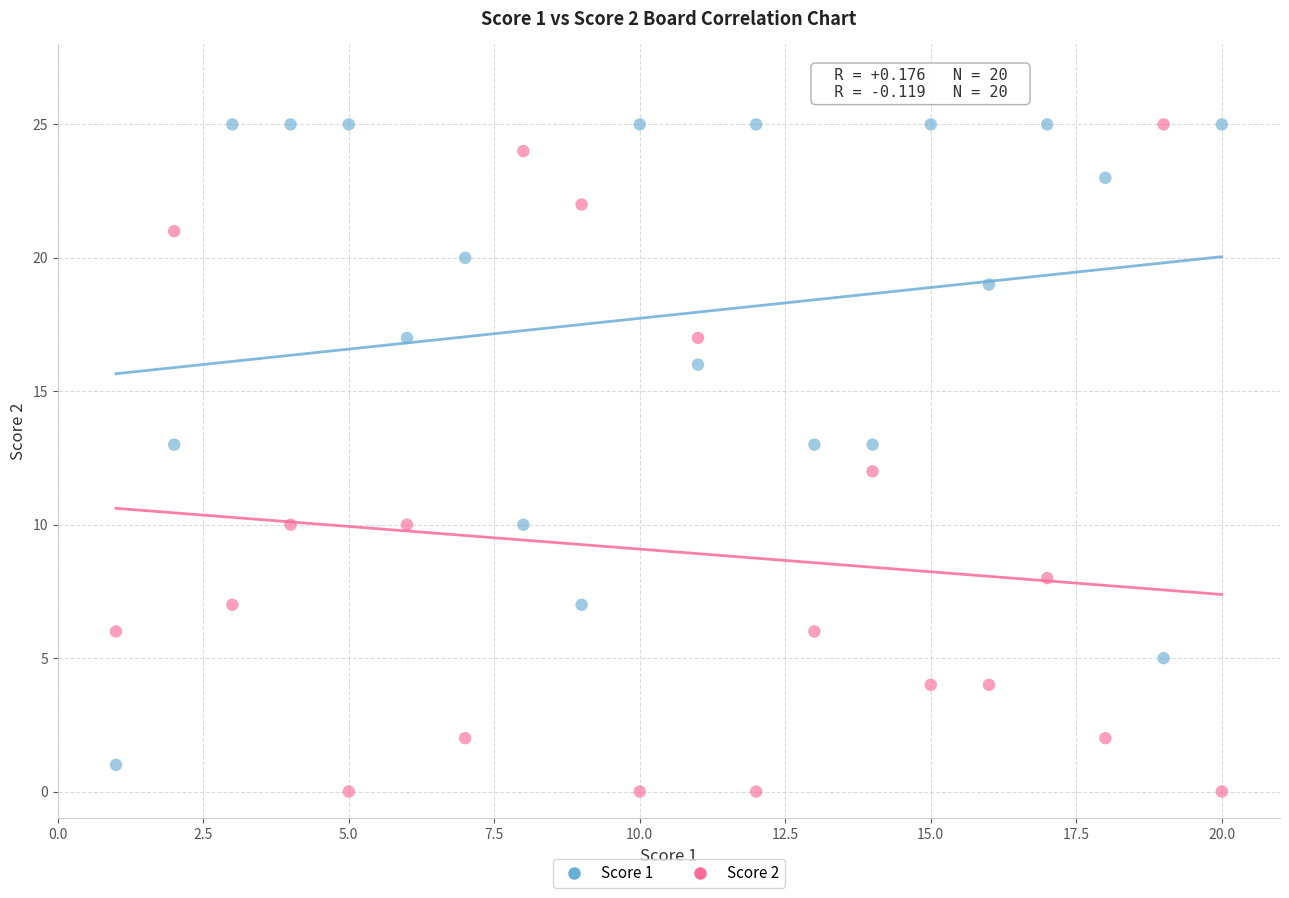

Across all data points, what is the range of Y values (max minus min)?

25